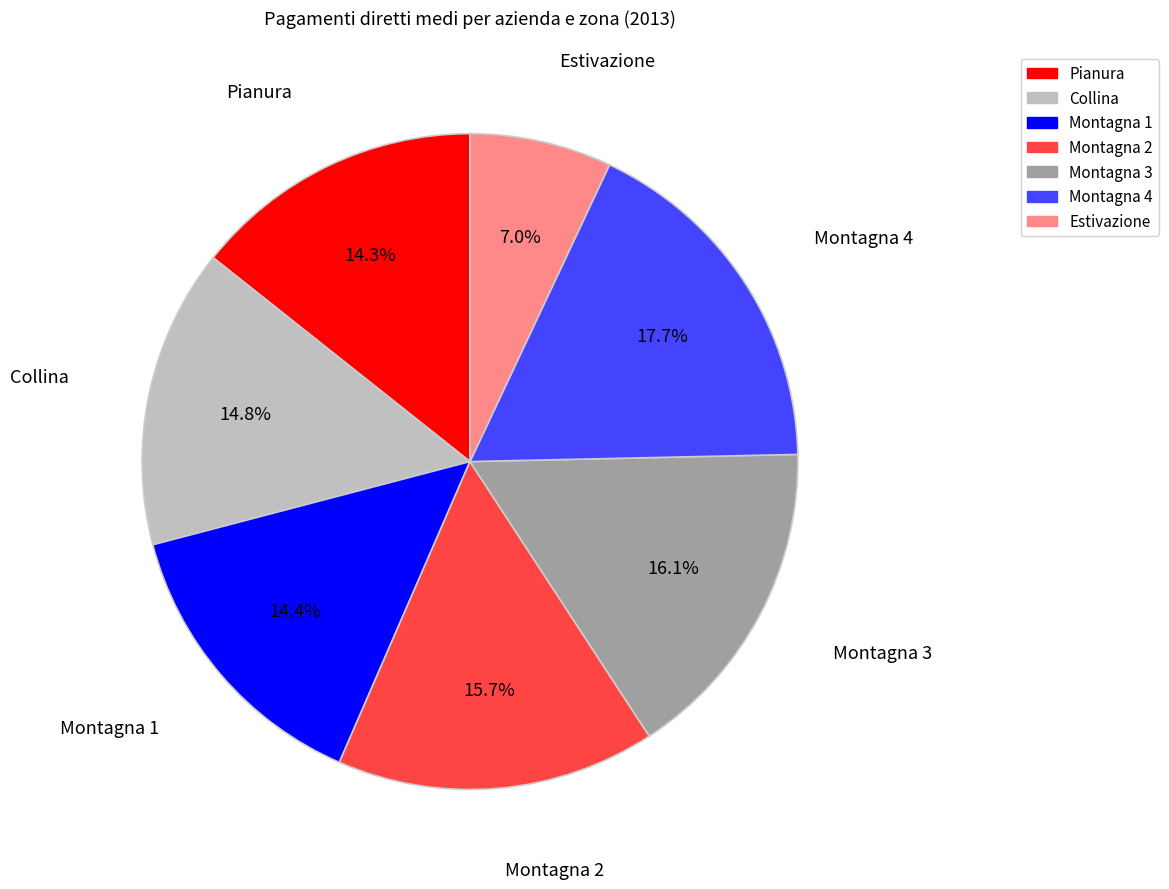

What is the ratio of the value at Montagna 3 to the value at Montagna 2?

1.0